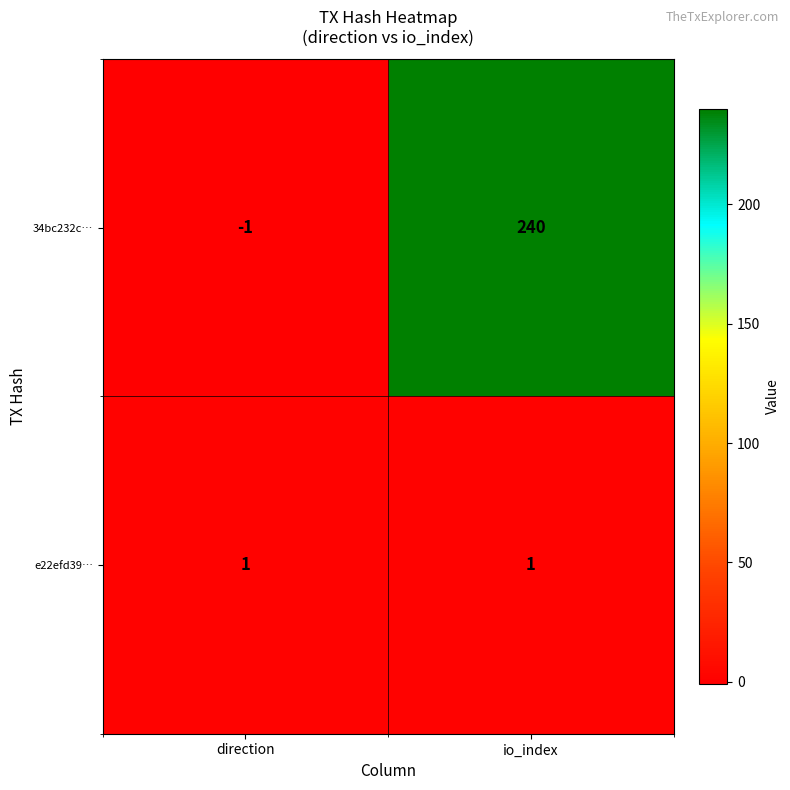

Which series has the largest total across all categories?

34bc232c…